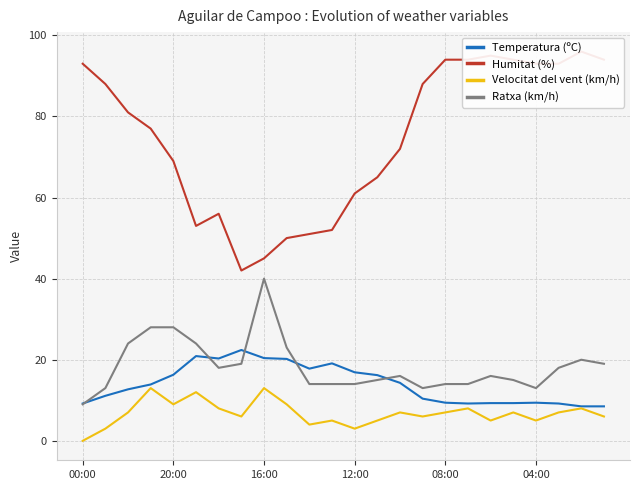

What is the value of the Temperatura (ºC) point at the 10th from the left?

20.2